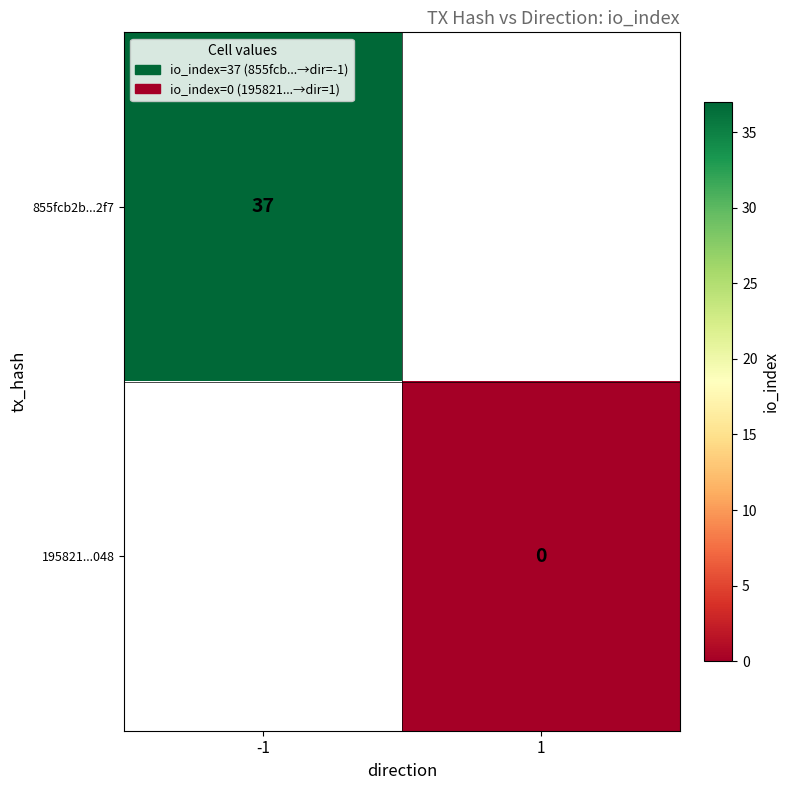

Is it true that 855fcb2b...2f7 equals 37 at -1?

True